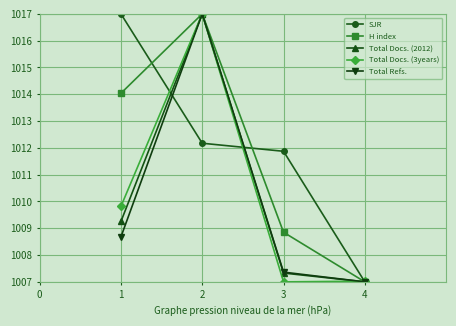

What is the maximum value for Total Refs.?

1017.0